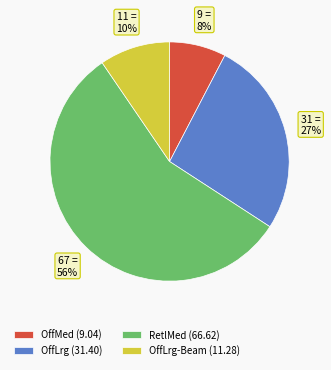

Combined, do OffLrg-Beam (11.28) and OffLrg (31.40) account for over 50%?

No